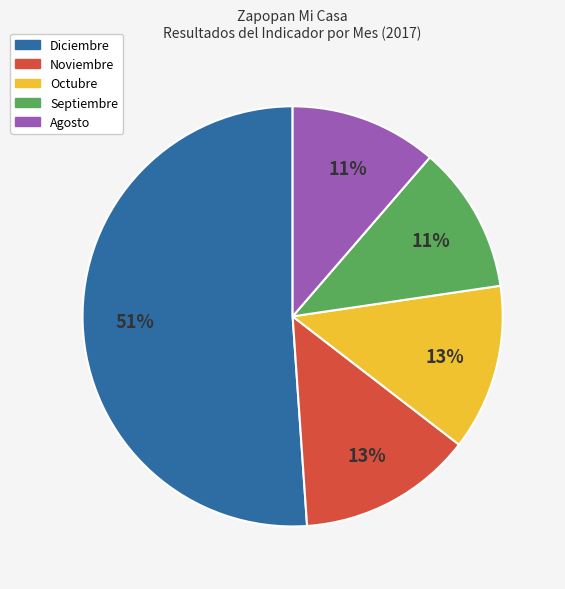

How many segments does this pie chart have?

5